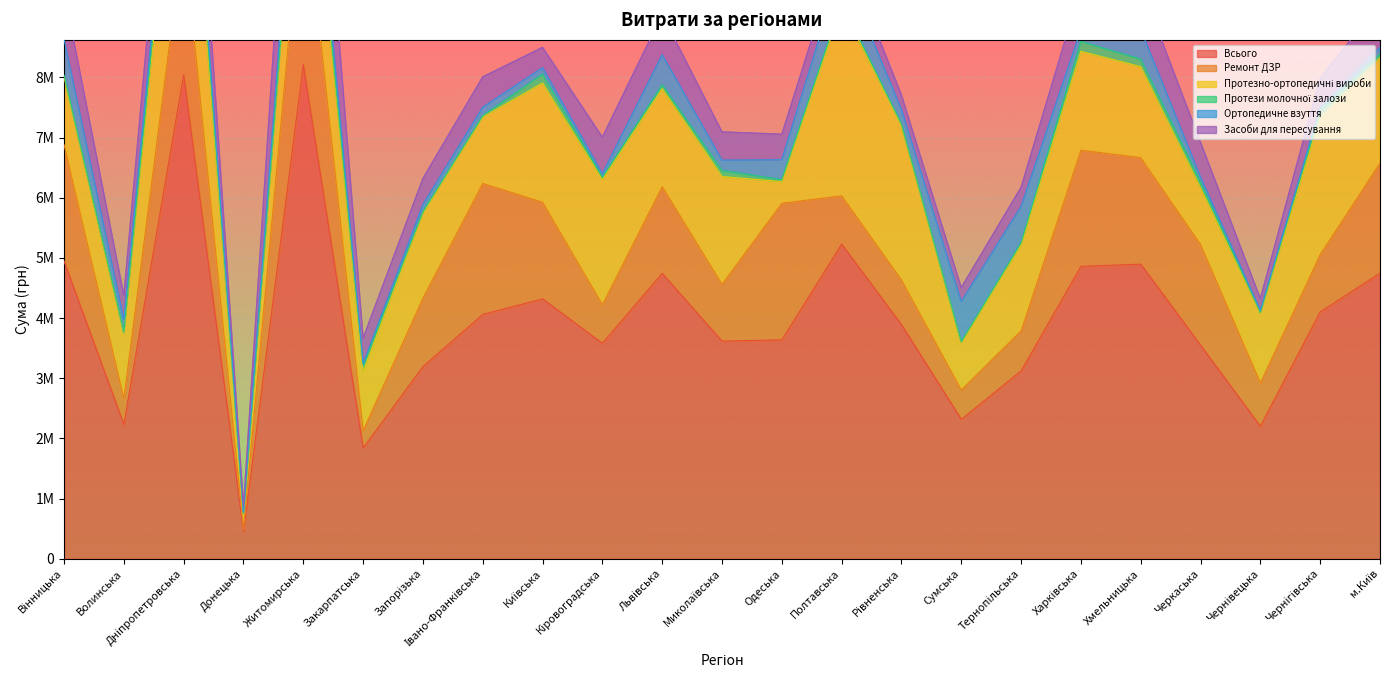

Between м.Київ and Полтавська, which is larger?

Полтавська